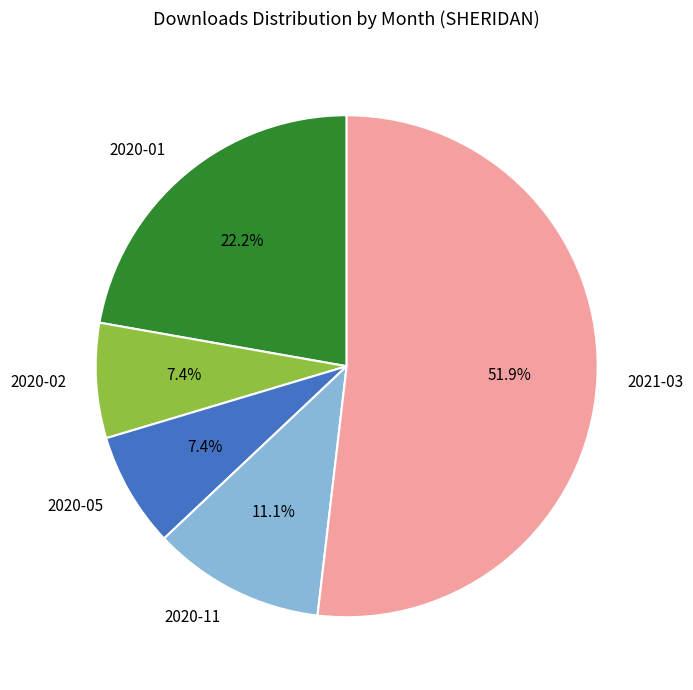

Count the number of slices in the pie.

5